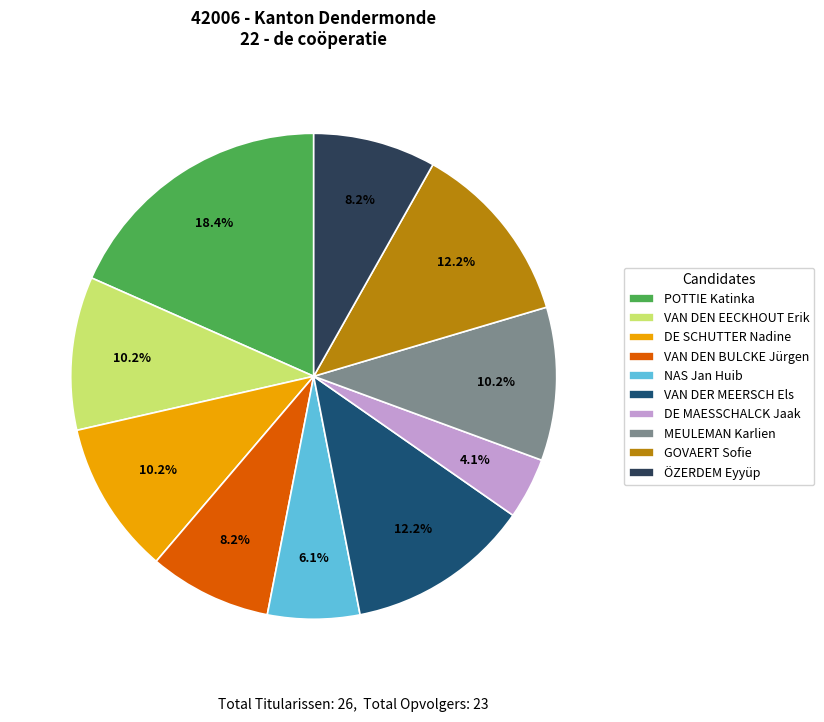

How many segments does this pie chart have?

10